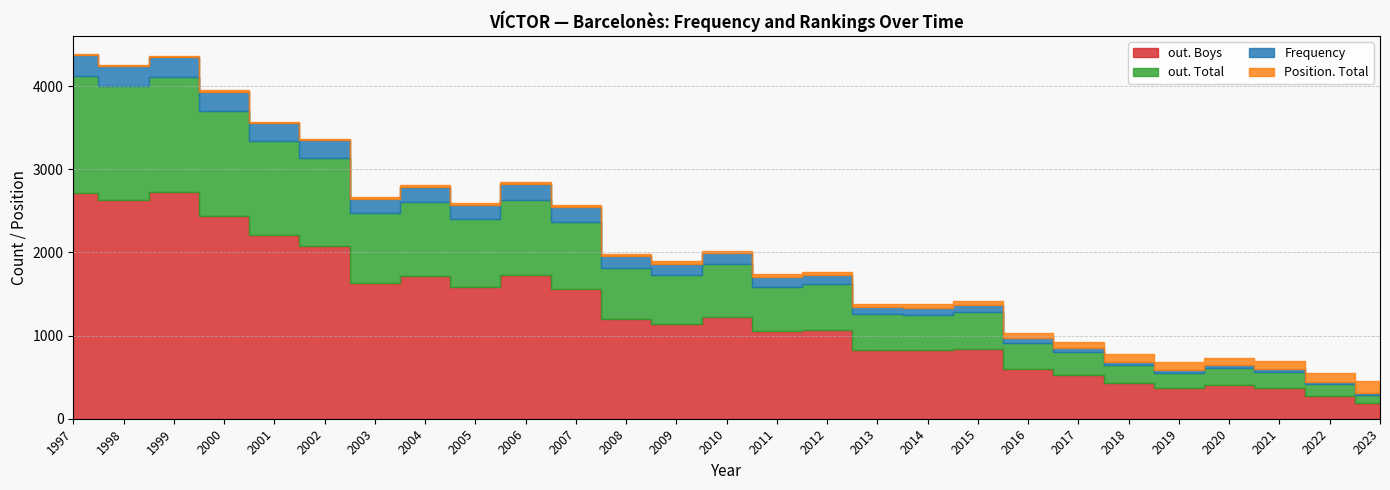

Reading left to right, extract all data points from this chart.

out. Boys: 1997=2717	1998=2634	1999=2723	2000=2440	2001=2207	2002=2083	2003=1632	2004=1719	2005=1583	2006=1731	2007=1564	2008=1196	2009=1144	2010=1222	2011=1052	2012=1068	2013=830	2014=822	2015=843	2016=599	2017=527	2018=428	2019=364	2020=405	2021=372	2022=273	2023=191
out. Total: 1997=1408	1998=1371	1999=1383	2000=1262	2001=1136	2002=1057	2003=838	2004=885	2005=817	2006=901	2007=807	2008=621	2009=590	2010=634	2011=537	2012=547	2013=426	2014=426	2015=438	2016=307	2017=274	2018=217	2019=186	2020=207	2021=191	2022=144	2023=98
Frequency: 1997=250	1998=234	1999=245	2000=233	2001=210	2002=206	2003=171	2004=186	2005=175	2006=196	2007=178	2008=144	2009=130	2010=140	2011=116	2012=115	2013=85	2014=85	2015=88	2016=61	2017=54	2018=41	2019=34	2020=36	2021=33	2022=24	2023=16
Position. Total: 1997=9	1998=10	1999=10	2000=14	2001=17	2002=17	2003=23	2004=19	2005=20	2006=17	2007=19	2008=25	2009=29	2010=26	2011=31	2012=30	2013=39	2014=42	2015=42	2016=62	2017=72	2018=97	2019=97	2020=87	2021=97	2022=111	2023=145